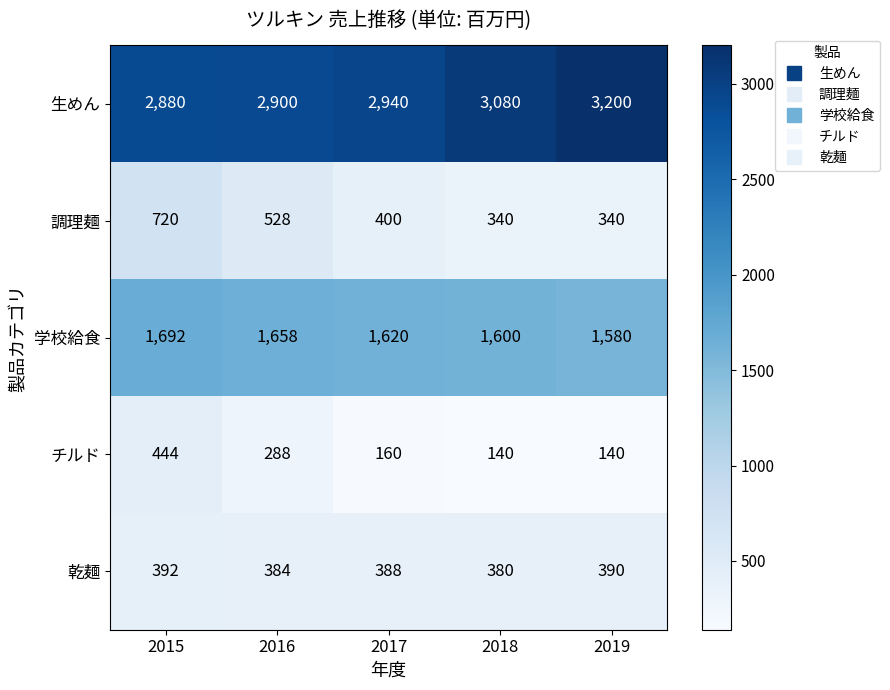

Is the value of 生めん at 2019 greater than the value of 学校給食 at 2016?

Yes